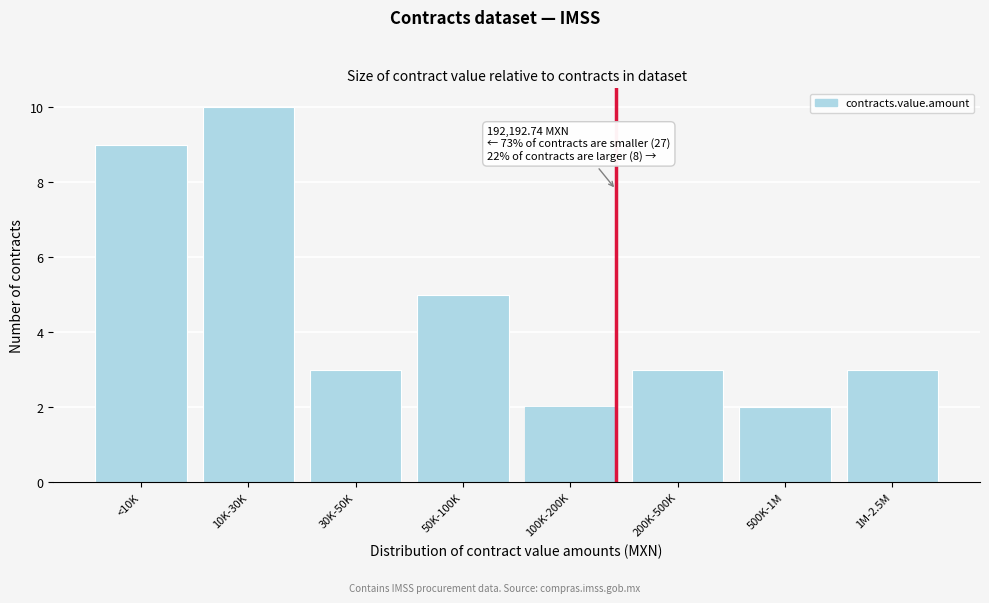

Reading right to left, list all the values displayed in this chart.

1M-2.5M=3	500K-1M=2	200K-500K=3	100K-200K=2	50K-100K=5	30K-50K=3	10K-30K=10	<10K=9